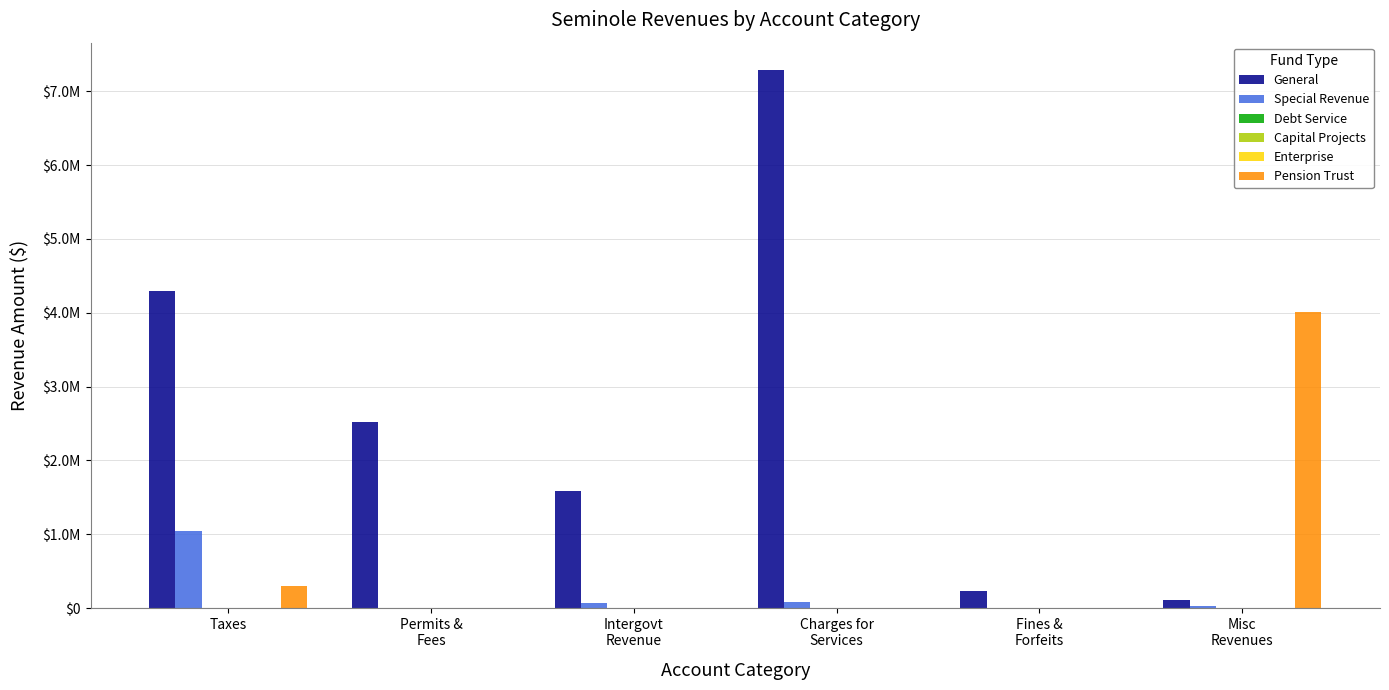

What is the maximum value shown in the chart?

7293536